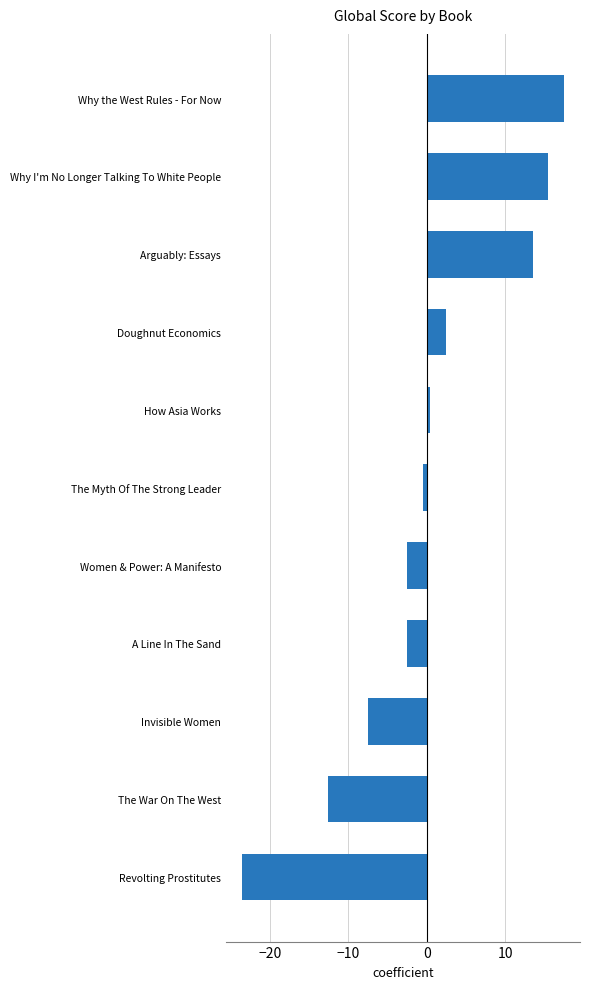

How many values are above zero?

5